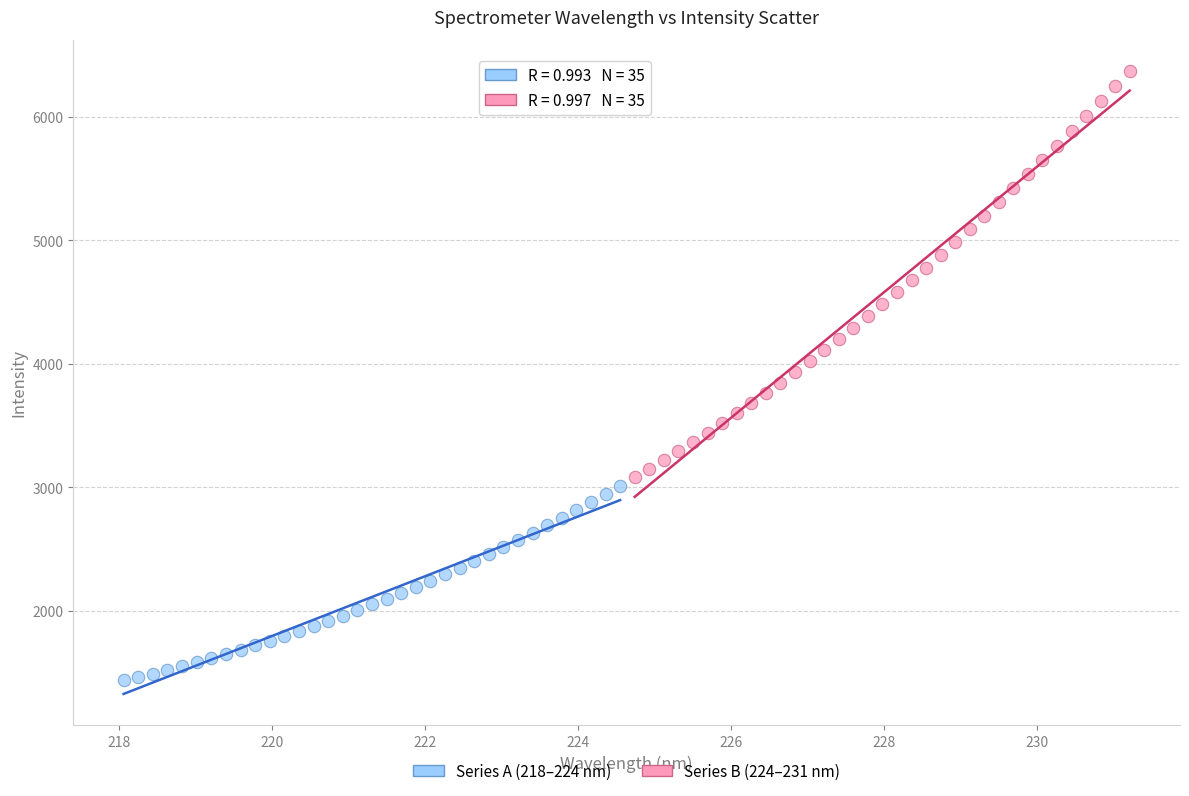

Which series contains the lowest Y value?

Series A (218–224 nm)